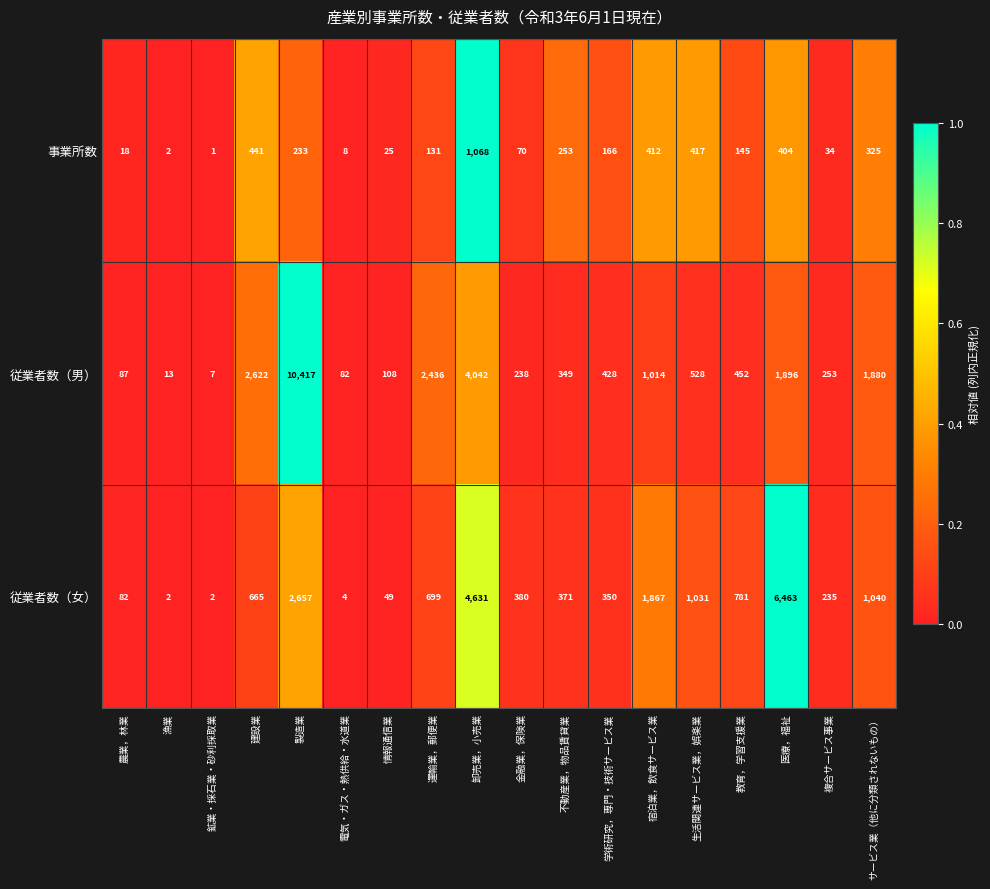

What is the highest value of the 従業者数（男） series?

10417